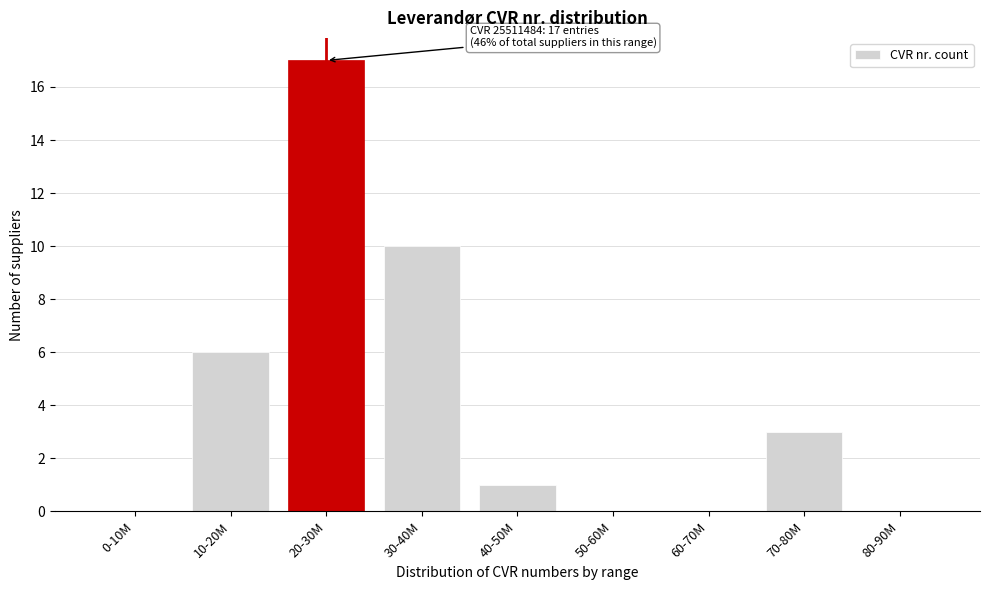

Reading right to left, list all the values displayed in this chart.

80-90M=0	70-80M=3	60-70M=0	50-60M=0	40-50M=1	30-40M=10	20-30M=17	10-20M=6	0-10M=0